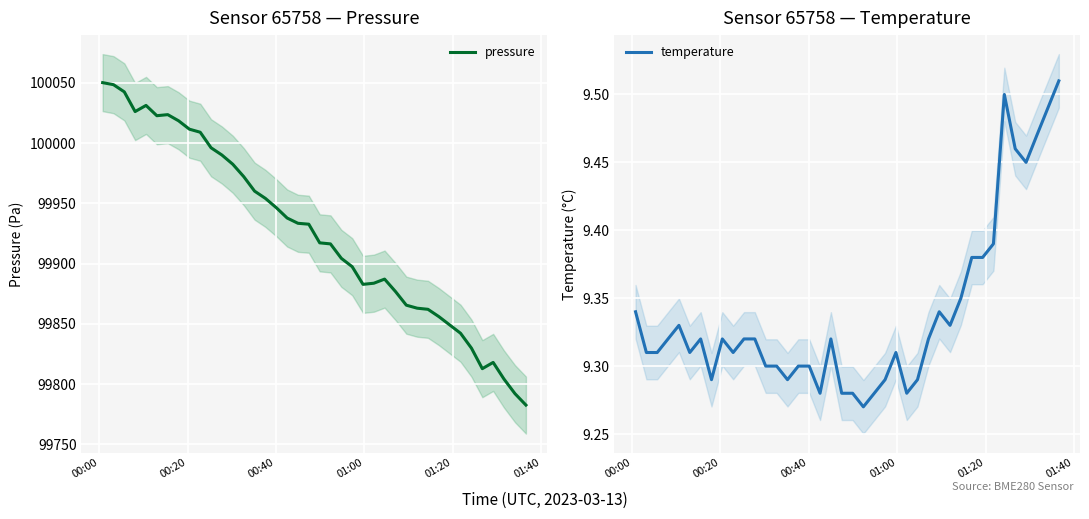

What is the sum of all pressure values?

3997034.8